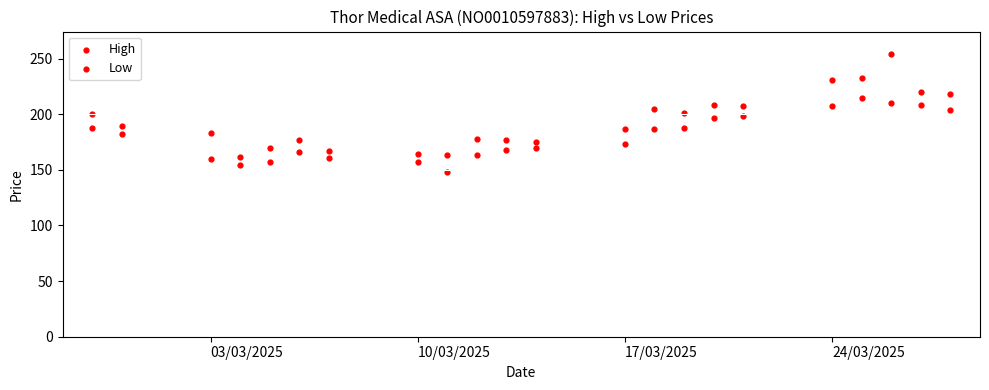

How many points are shown in the scatter plot?

44